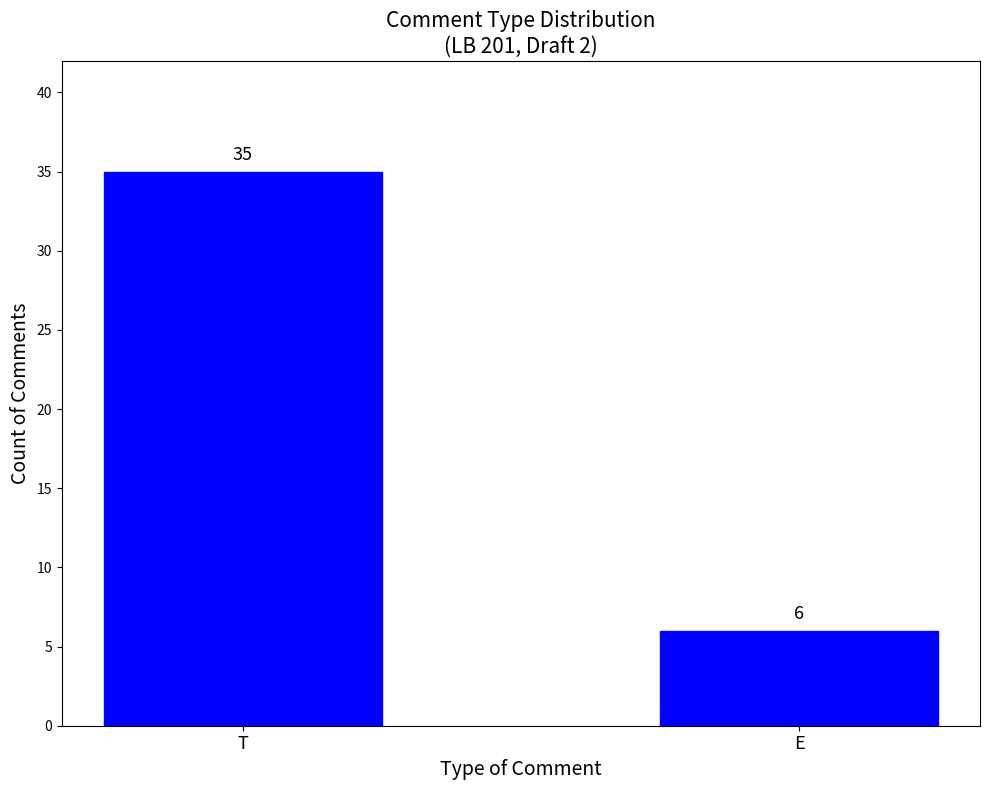

What is the greatest value displayed?

35